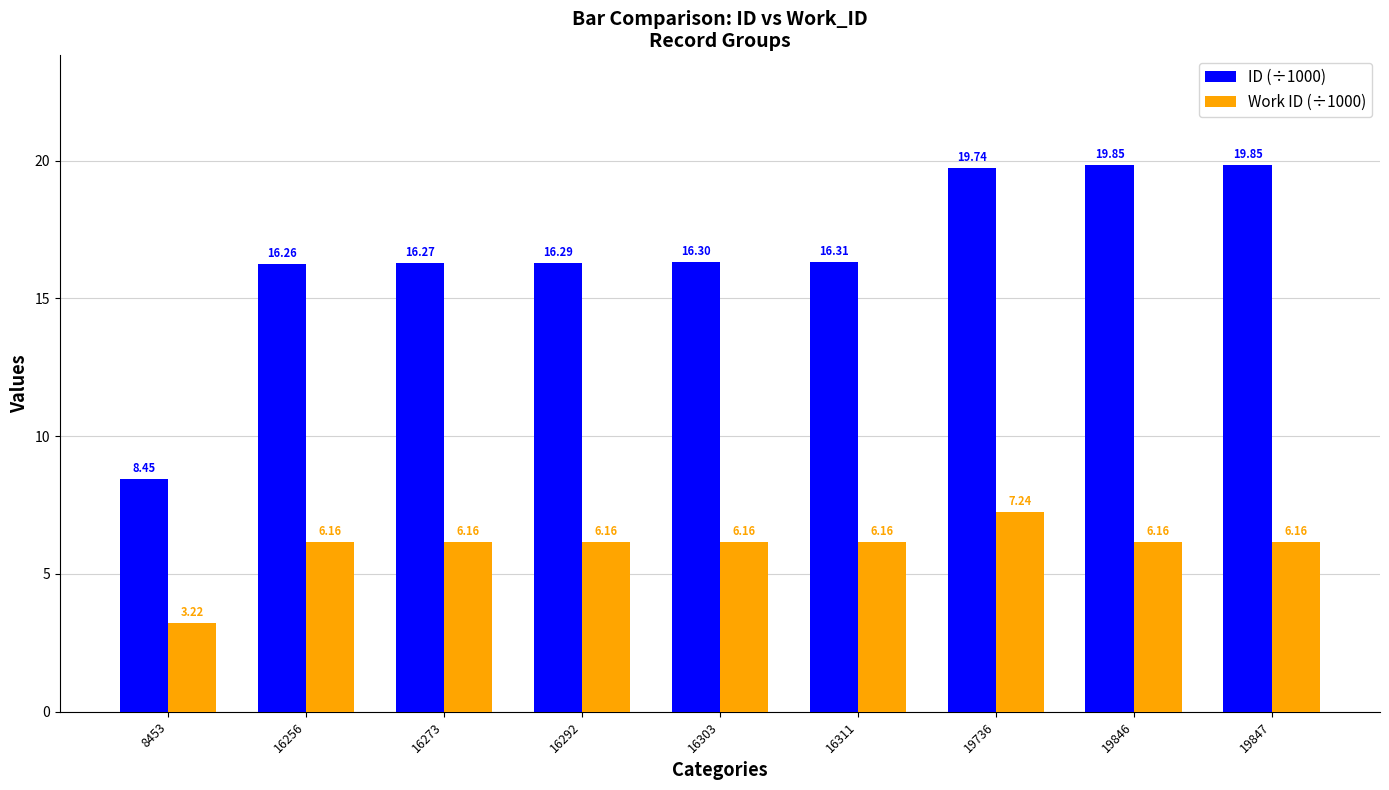

True or false: ID (÷1000) has a value of 16.3 at 16256.

True